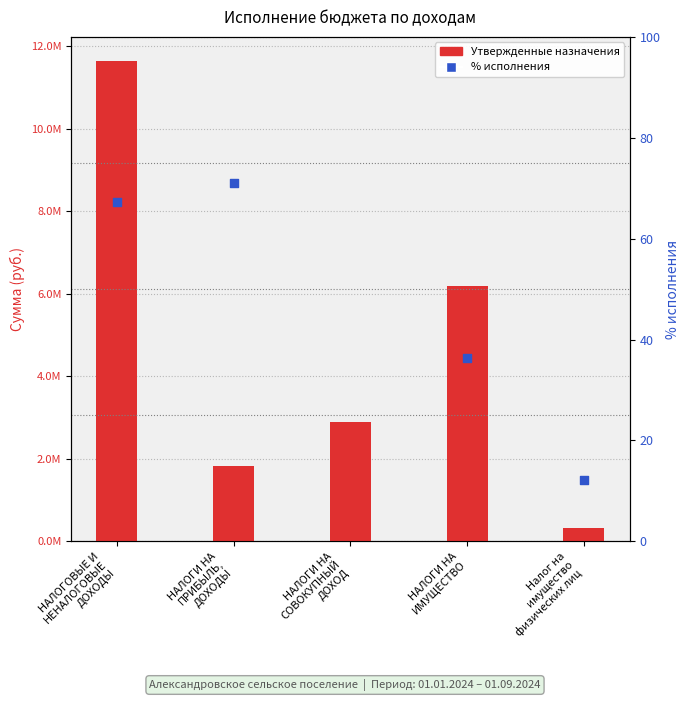

What is the total value across all series at НАЛОГИ НА
ИМУЩЕСТВО?

6189536.3